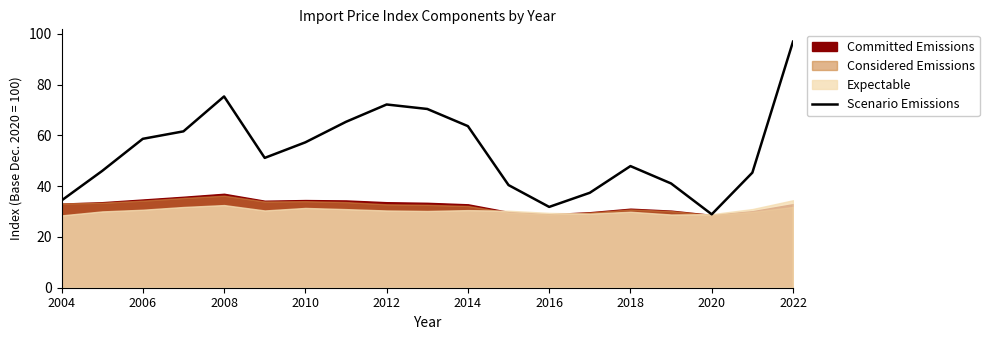

Is it true that Scenario Emissions equals 18.2 at 2016?

False